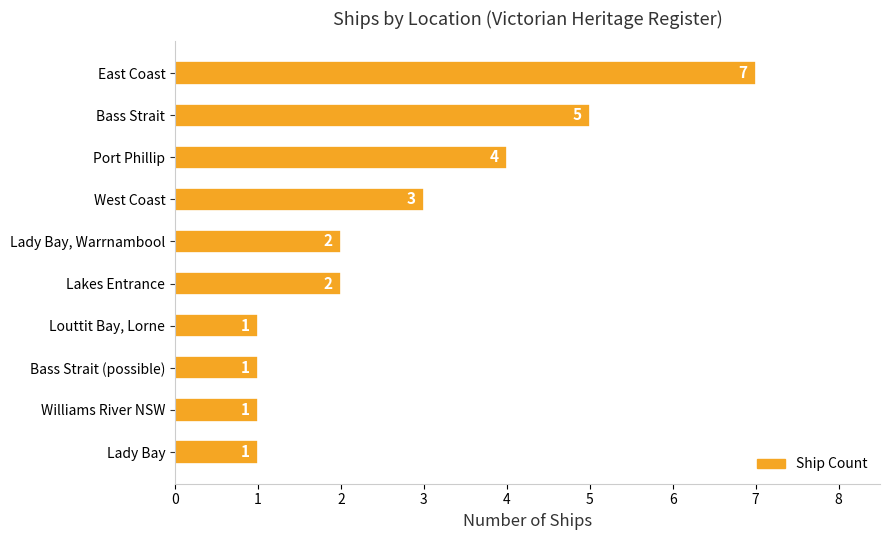

At which category does the chart reach its peak across all series?

East Coast